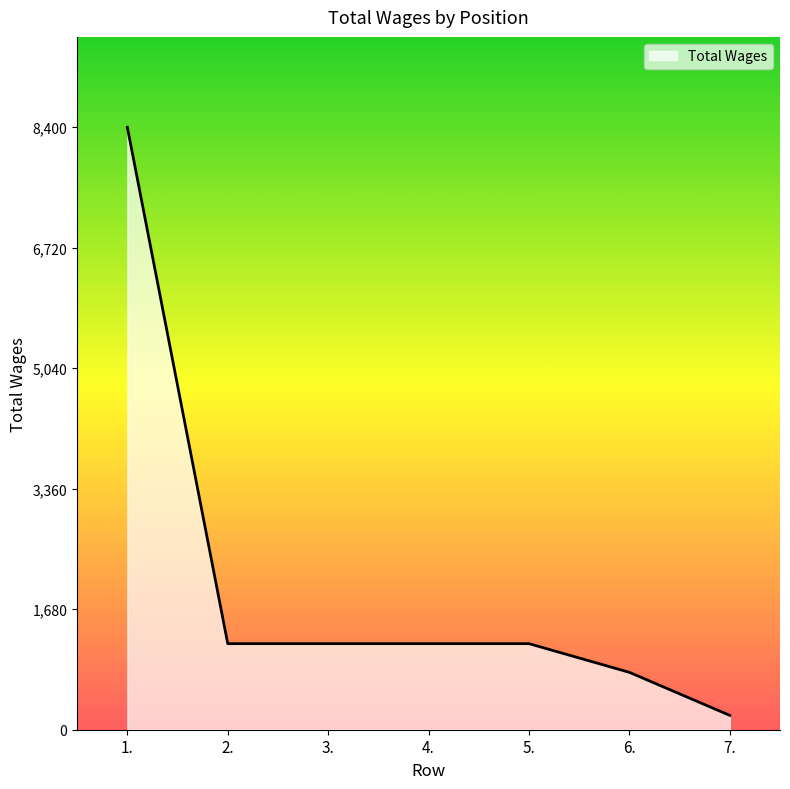

True or false: the data has more than 2 interior local peaks.

False